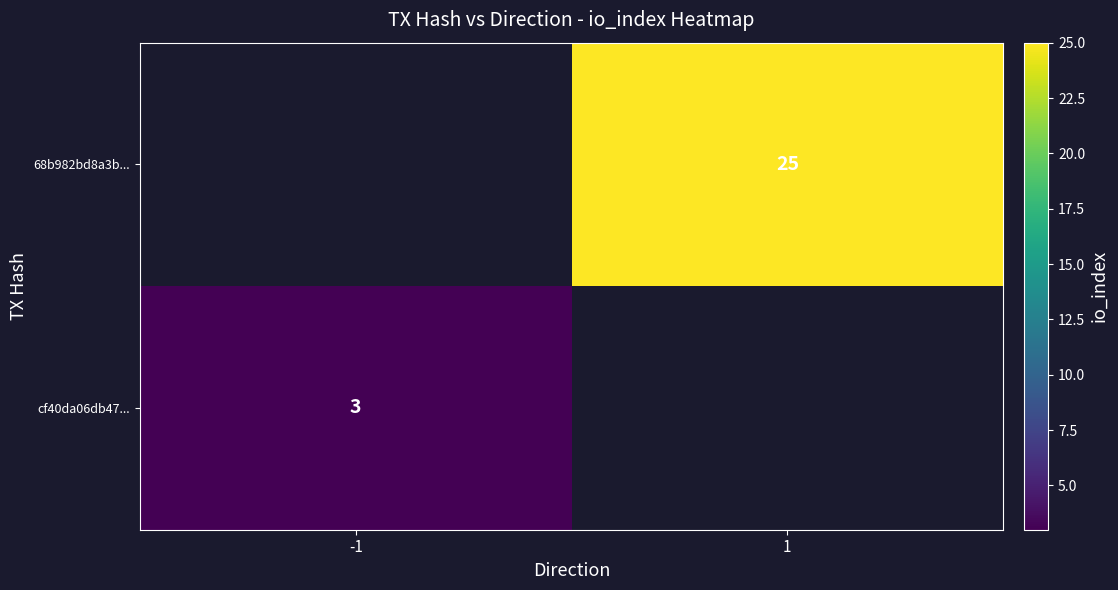

True or false: cf40da06db47... has a value of 1 at -1.

False